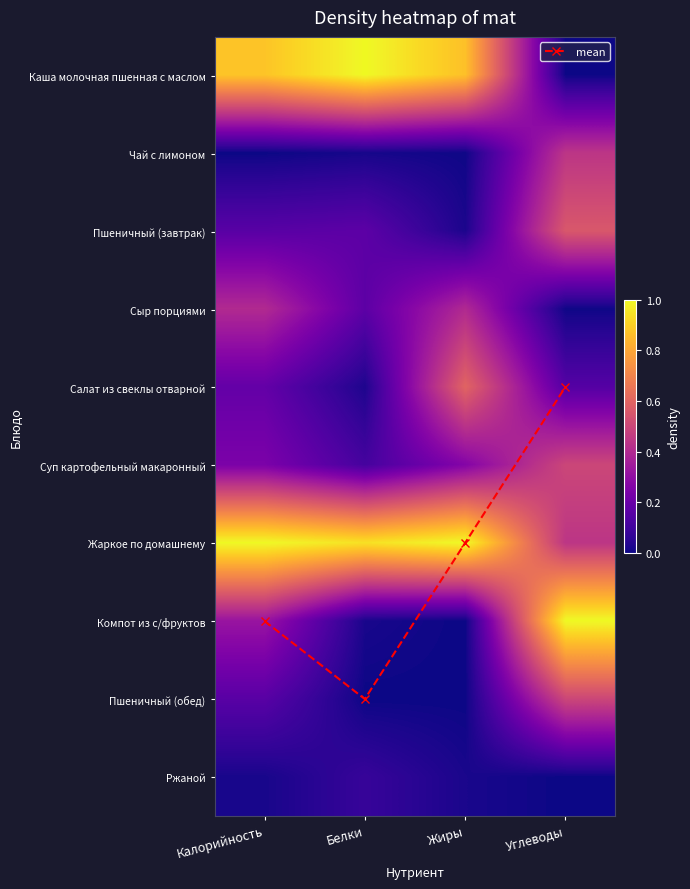

The value of Суп картофельный макаронный at Жиры is 0.3. True or false?

True